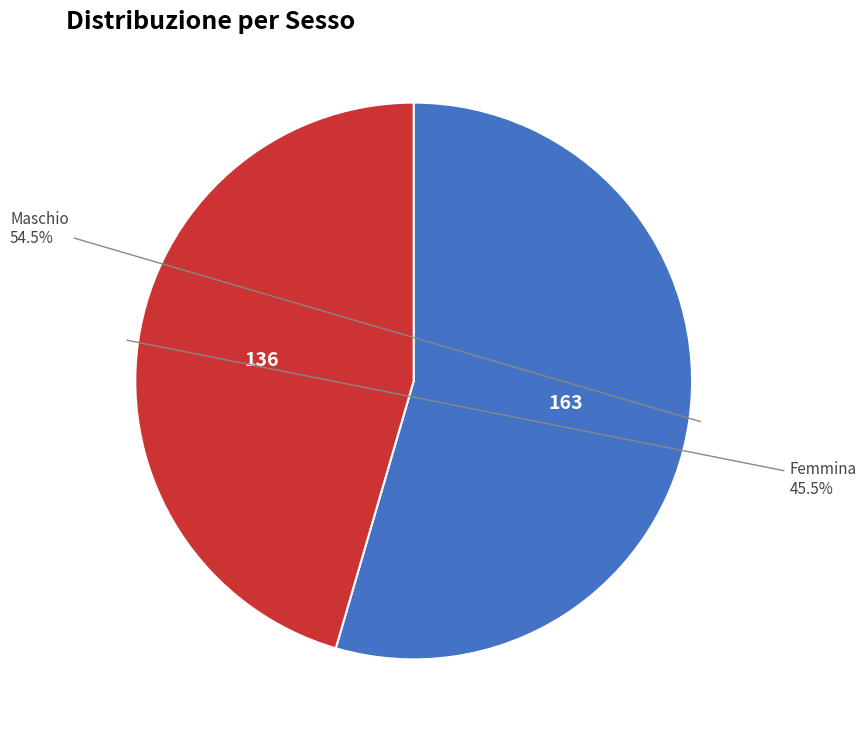

Is there any slice that represents more than half of the pie?

Yes